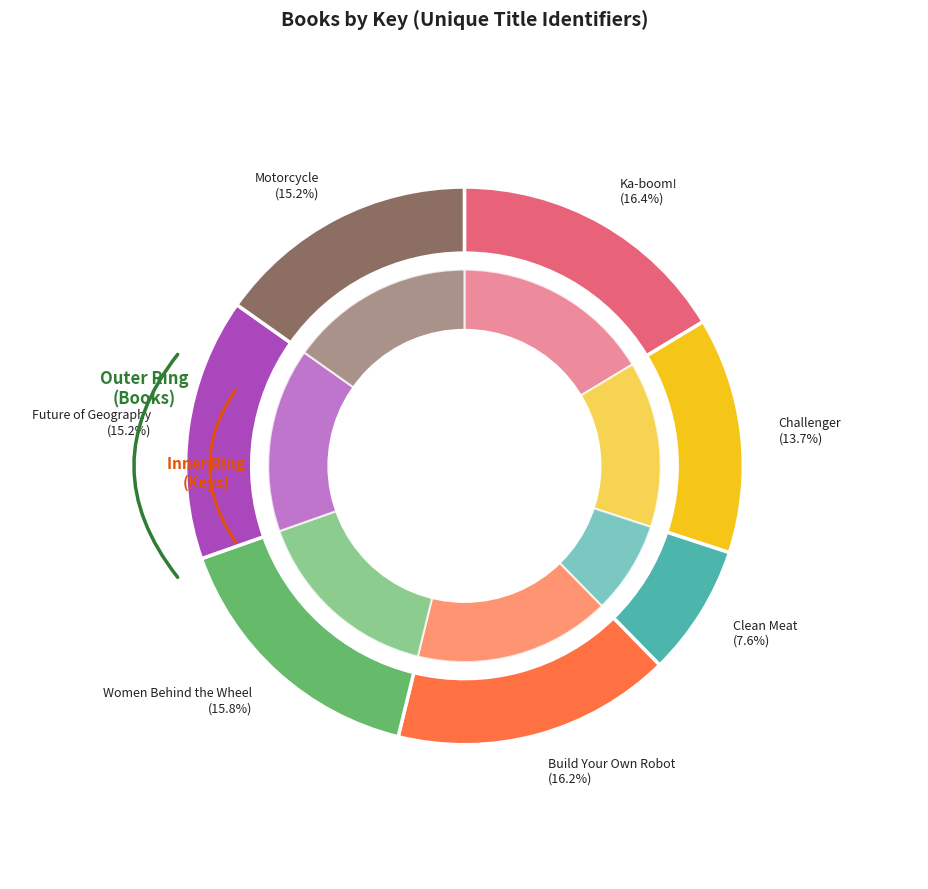

What percentage is the Clean Meat slice, to the nearest percent?

8%